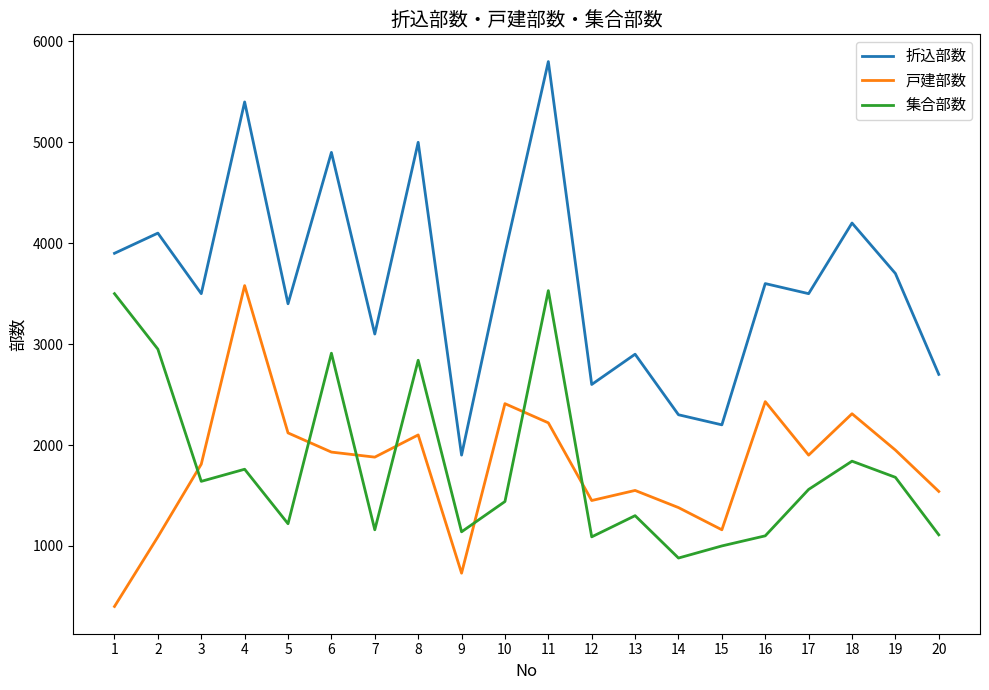

In 集合部数, how many points are lower than both neighbors (excluding endpoints)?

6